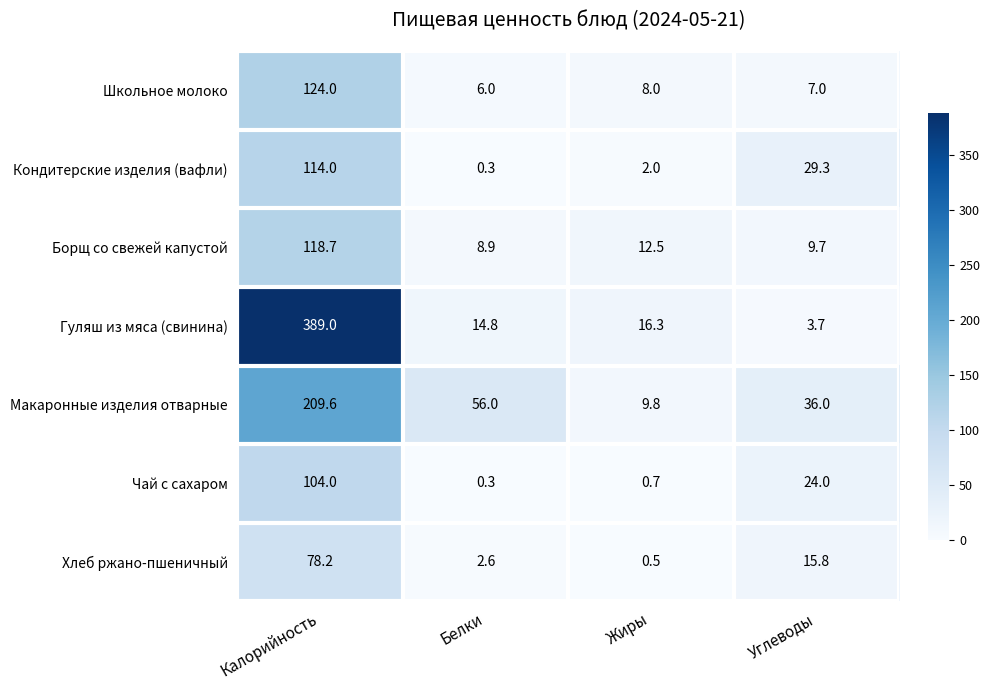

True or false: Борщ со свежей капустой has a value of 118.7 at Калорийность.

True